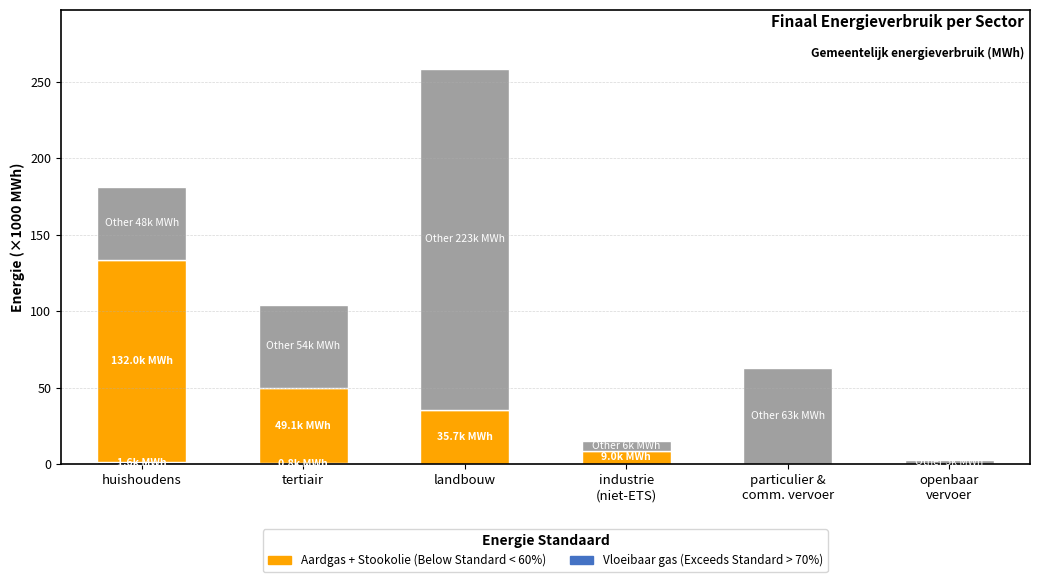

At which category is the sum across all series the highest?

landbouw